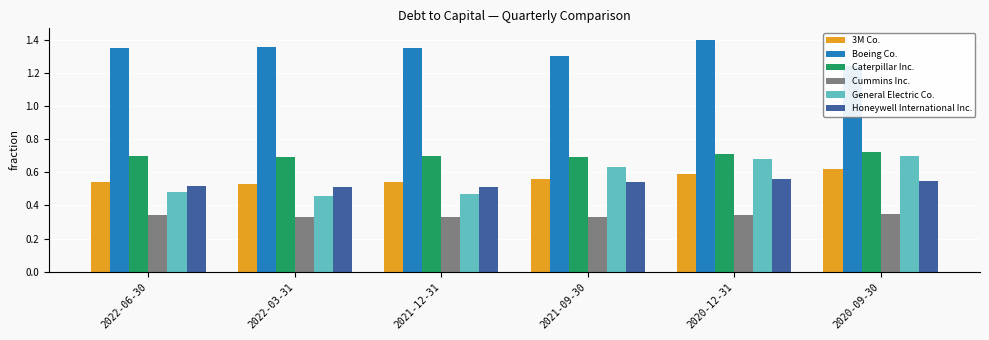

Which series has the widest spread of values?

General Electric Co.